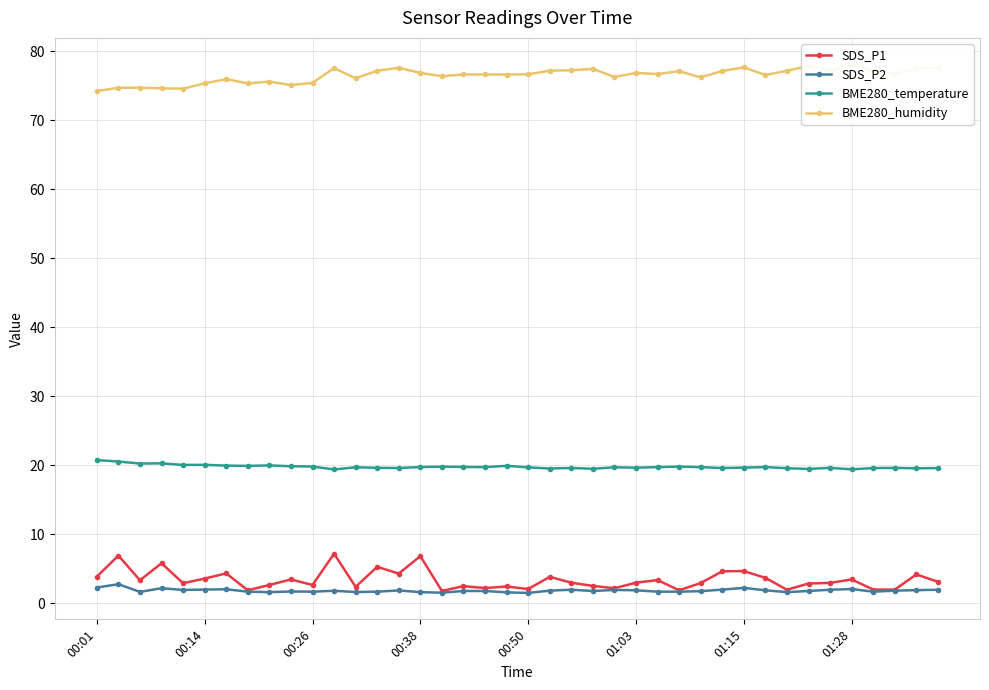

Read the SDS_P1 value at 28.

3.0